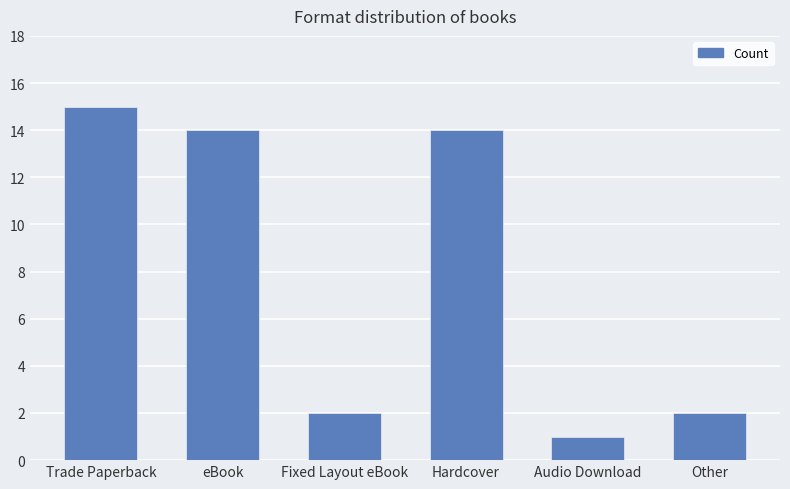

Which has a higher value, Trade Paperback or Audio Download?

Trade Paperback